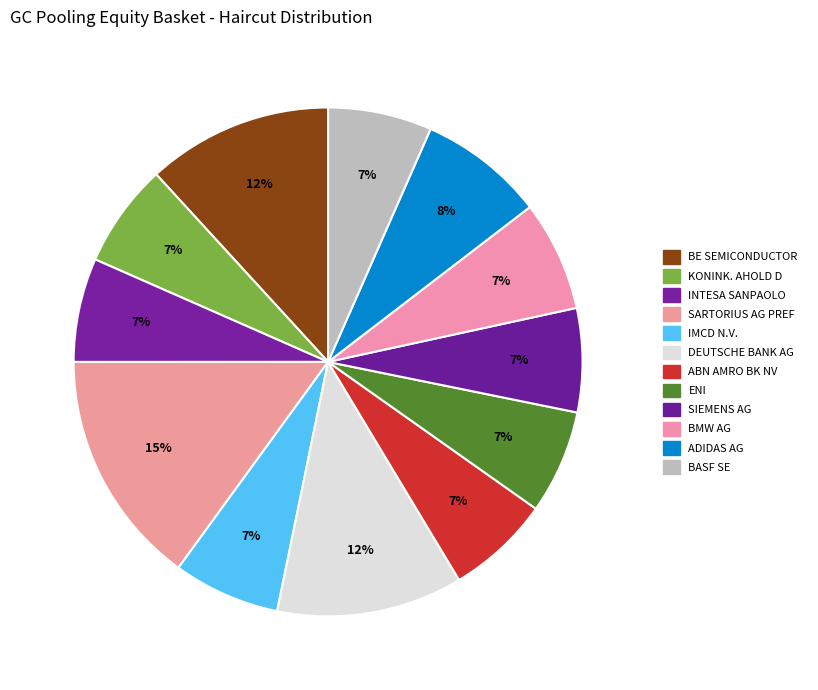

To the nearest percent, what percentage of the pie is IMCD N.V.?

7%